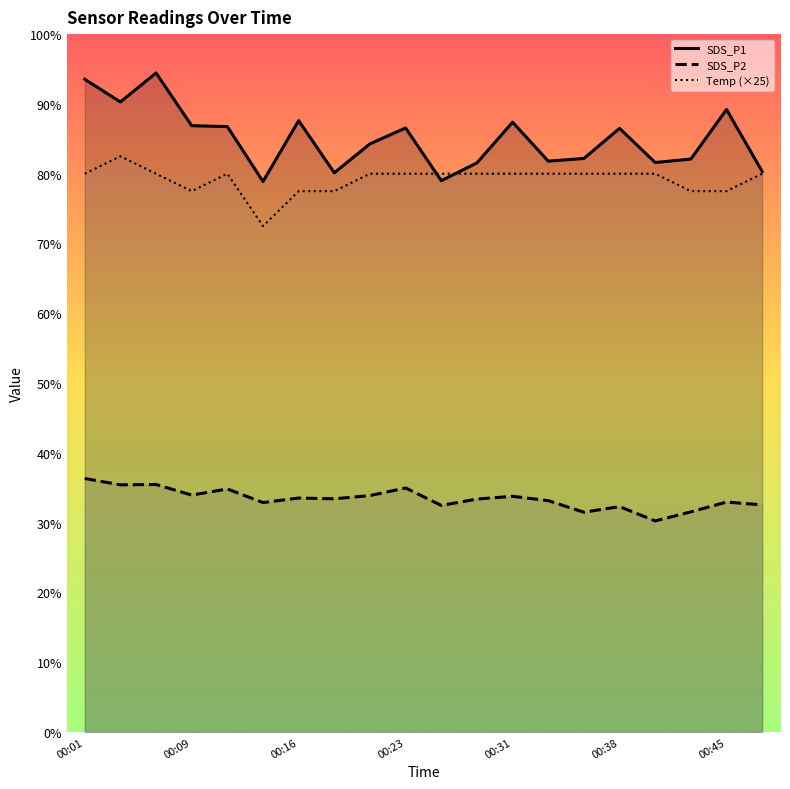

What is the value of the Temp (×25) point at the 1st from the left?

80.0